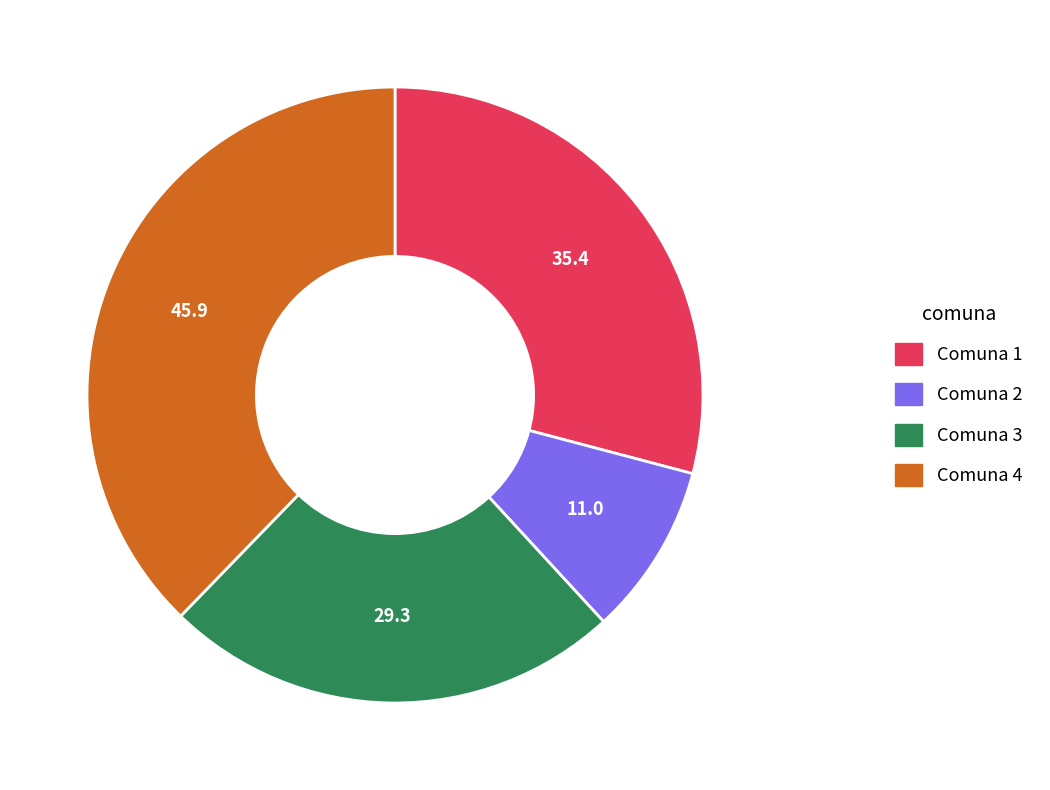

Is there any slice that represents more than half of the pie?

No